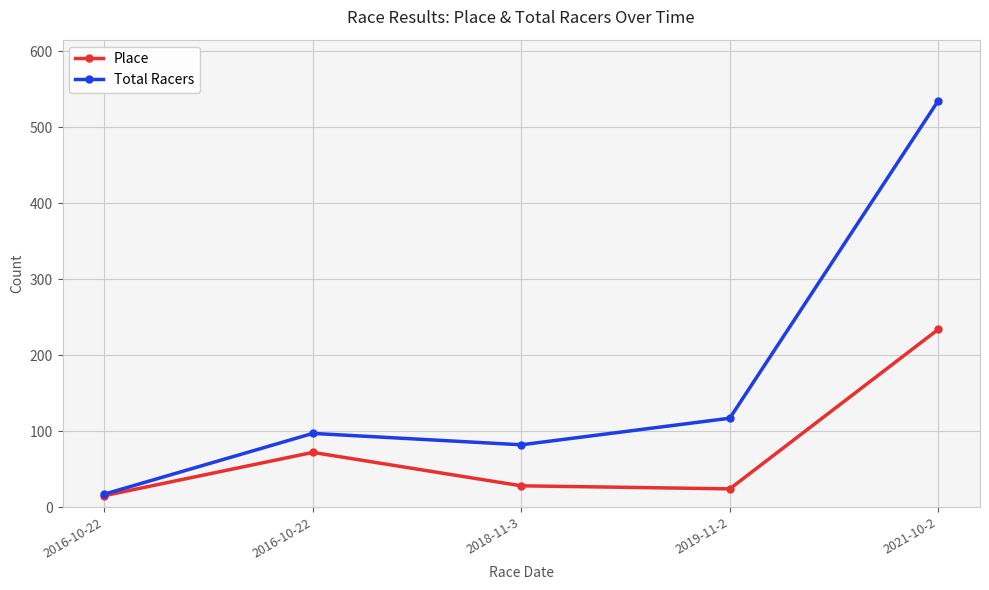

What is the maximum value shown in the chart?

535